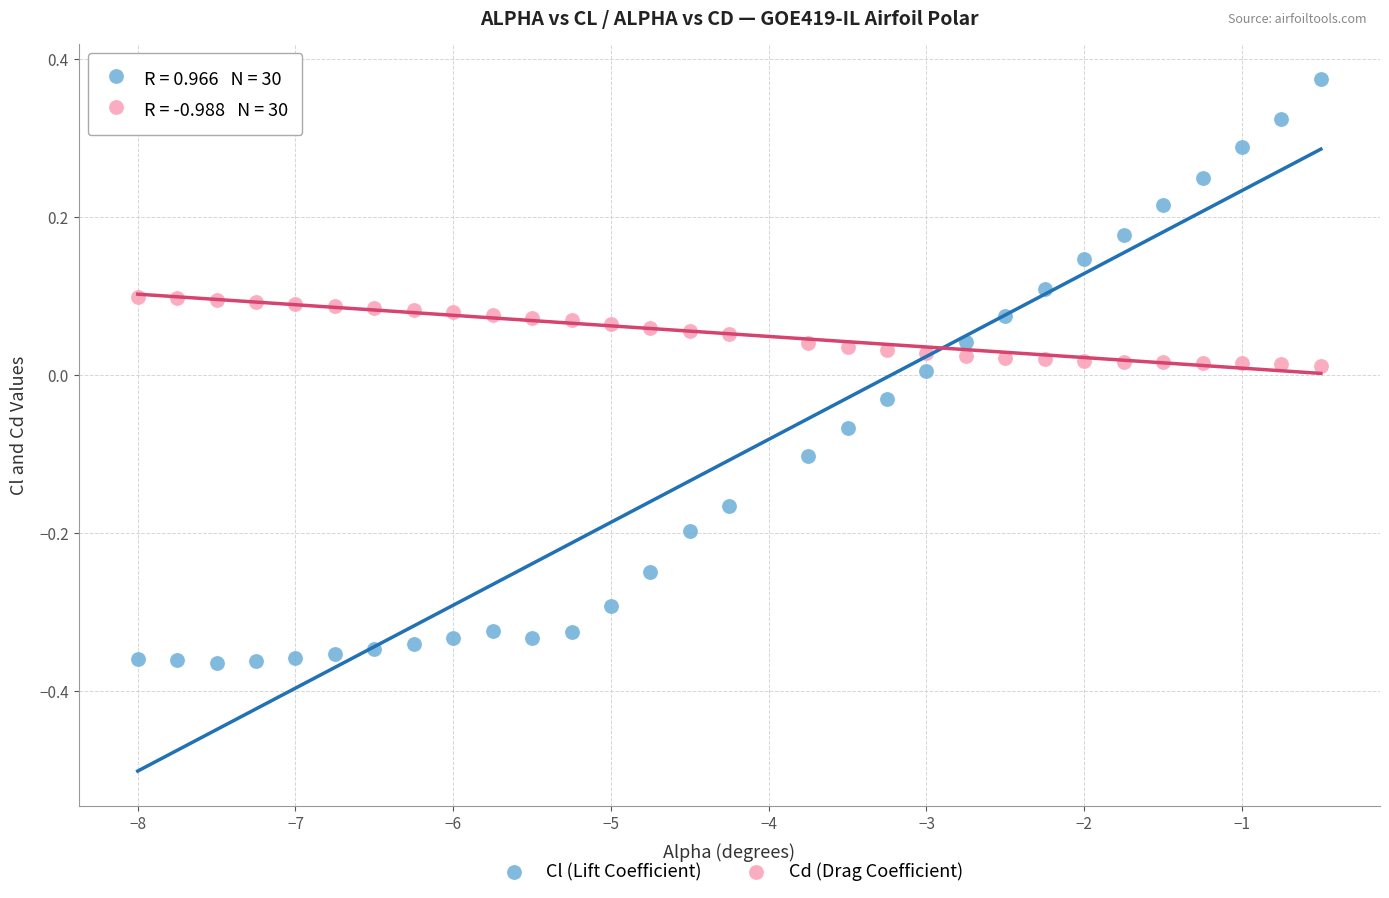

Across all data points, what is the range of Y values (max minus min)?

0.7